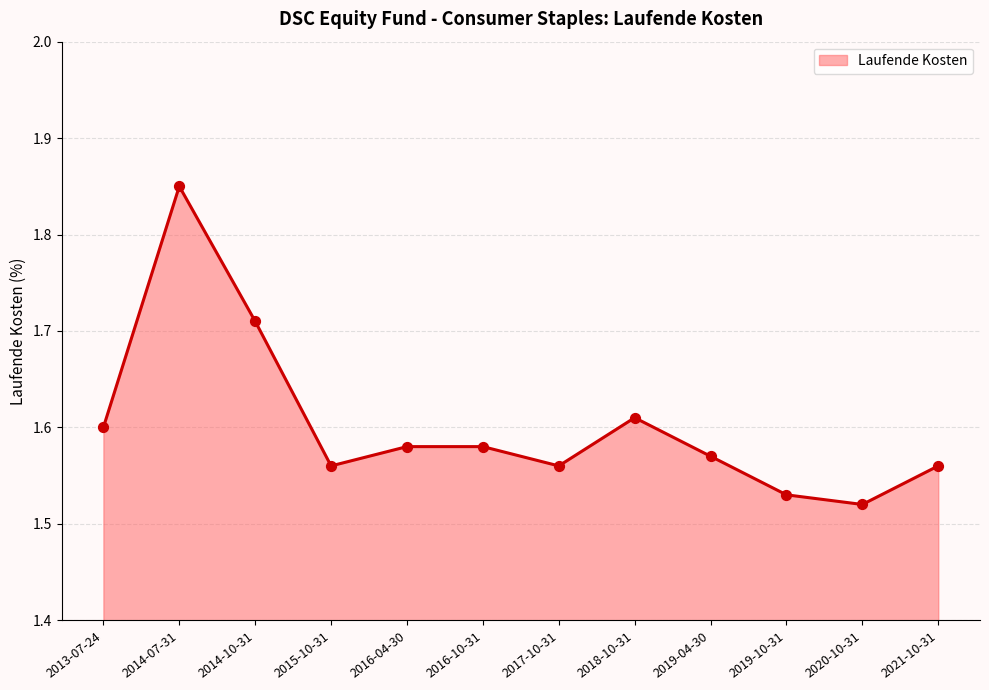

Between 2019-04-30 and 2015-10-31, which is larger?

2019-04-30